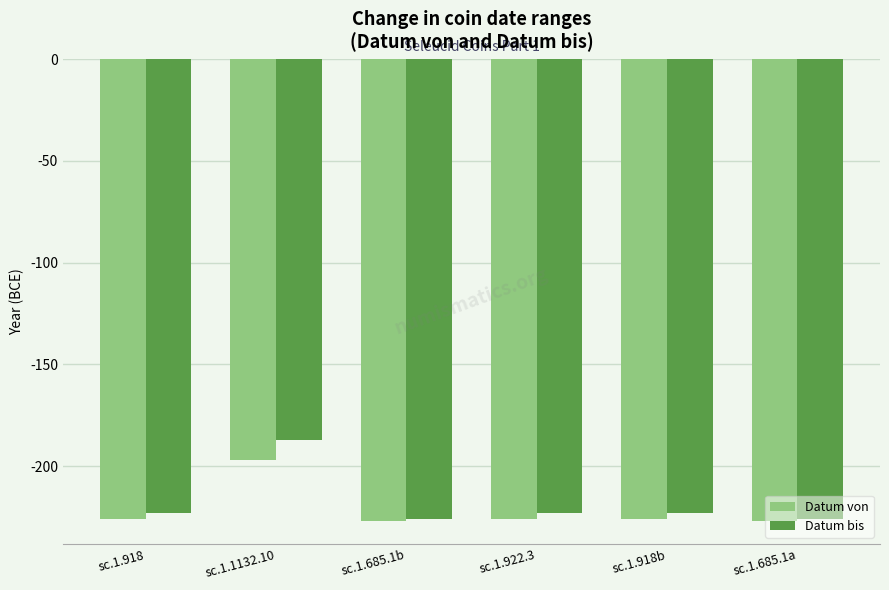

Is it true that Datum bis equals -282 at sc.1.1132.10?

False